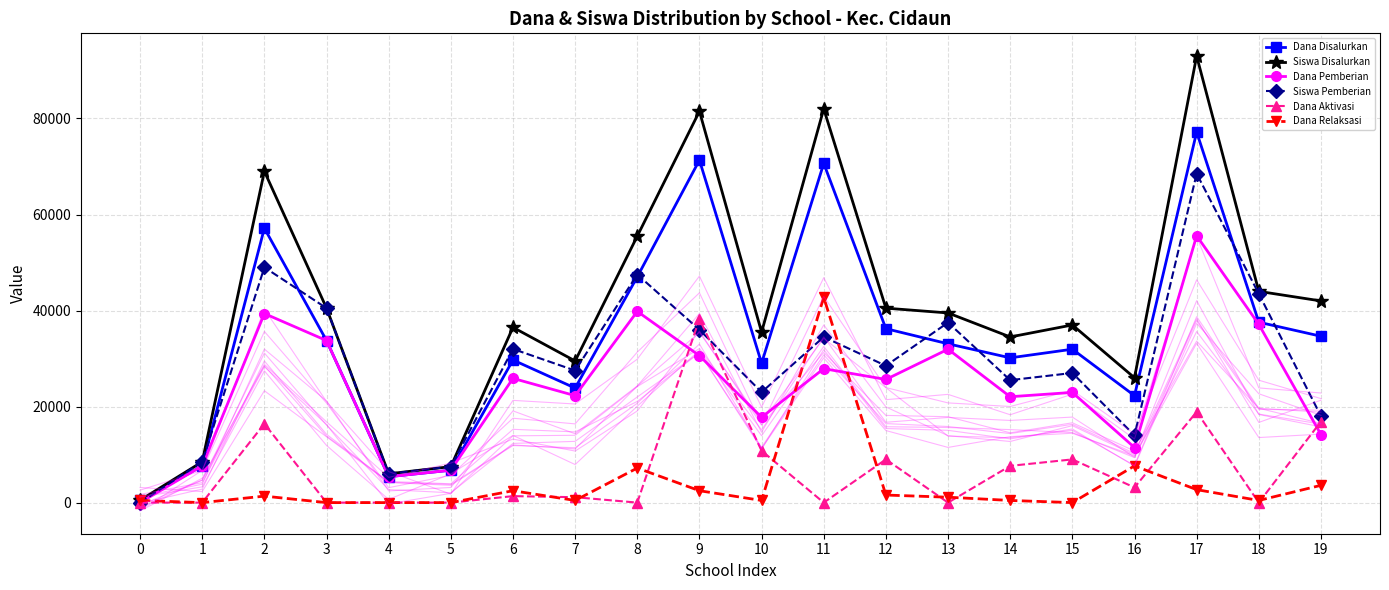

Where is the first local maximum for Dana Aktivasi?

2